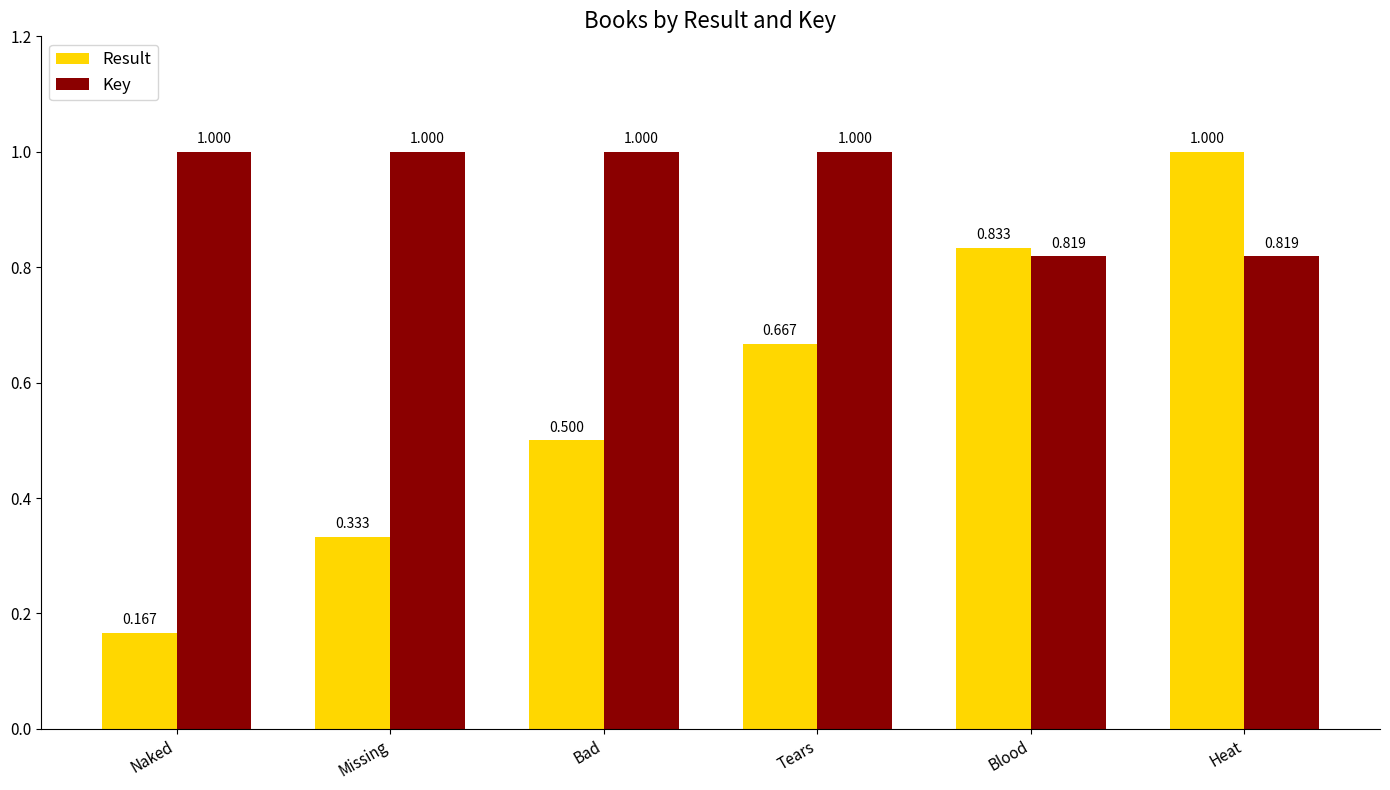

What is the sum of the Result values at Heat and Tears?

1.7